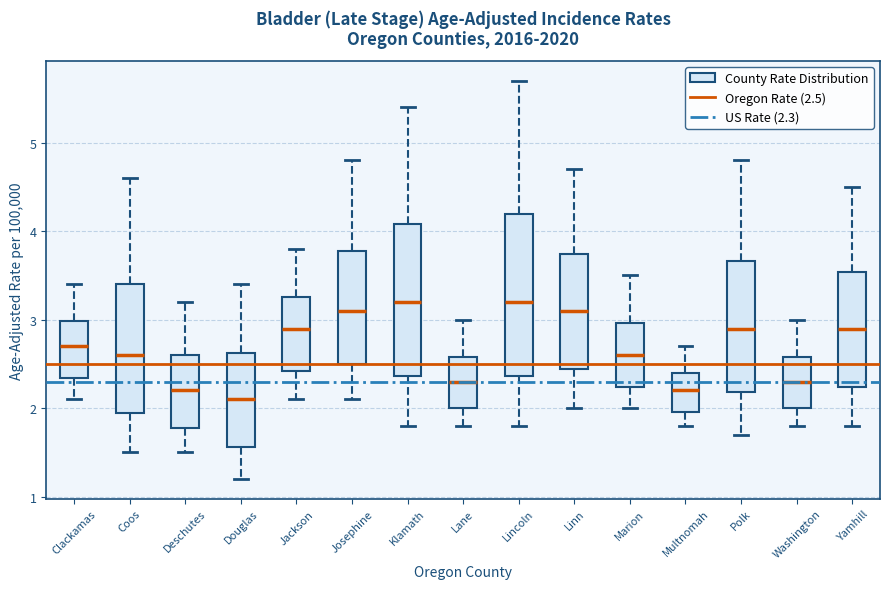

Reading left to right, transcribe this box plot: for each box, give where its median line is, the range the box spans, and where its two whiskers end, as read against the y-axis. The values are not printed on the chart, so give them approximately, as read against the axis.

Clackamas: median 2.7, box 2.3 to 3.0, whiskers 2.1 to 3.4
Coos: median 2.6, box 1.9 to 3.4, whiskers 1.5 to 4.6
Deschutes: median 2.2, box 1.8 to 2.6, whiskers 1.5 to 3.2
Douglas: median 2.1, box 1.6 to 2.6, whiskers 1.2 to 3.4
Jackson: median 2.9, box 2.4 to 3.3, whiskers 2.1 to 3.8
Josephine: median 3.1, box 2.5 to 3.8, whiskers 2.1 to 4.8
Klamath: median 3.2, box 2.4 to 4.1, whiskers 1.8 to 5.4
Lane: median 2.3, box 2.0 to 2.6, whiskers 1.8 to 3.0
Lincoln: median 3.2, box 2.4 to 4.2, whiskers 1.8 to 5.7
Linn: median 3.1, box 2.4 to 3.7, whiskers 2.0 to 4.7
Marion: median 2.6, box 2.2 to 3.0, whiskers 2.0 to 3.5
Multnomah: median 2.2, box 2.0 to 2.4, whiskers 1.8 to 2.7
Polk: median 2.9, box 2.2 to 3.7, whiskers 1.7 to 4.8
Washington: median 2.3, box 2.0 to 2.6, whiskers 1.8 to 3.0
Yamhill: median 2.9, box 2.2 to 3.5, whiskers 1.8 to 4.5